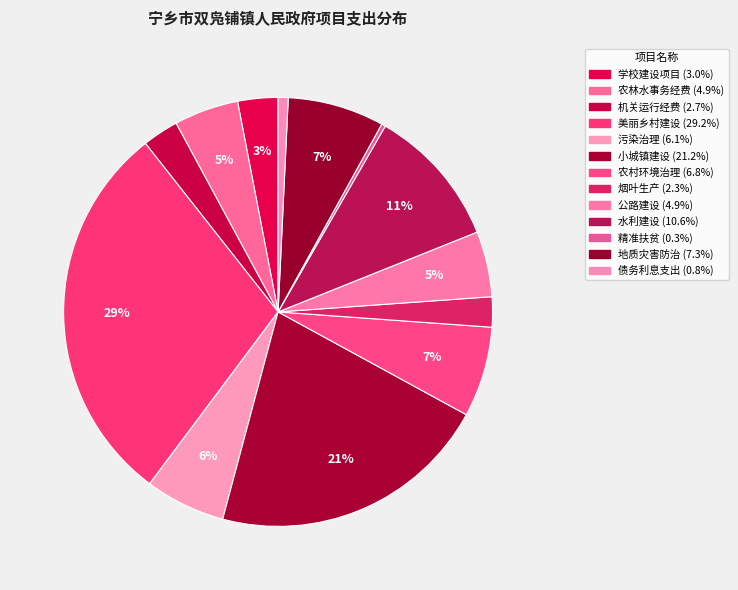

To the nearest percent, what is the combined percentage of 水利建设 and 农林水事务经费?

15%